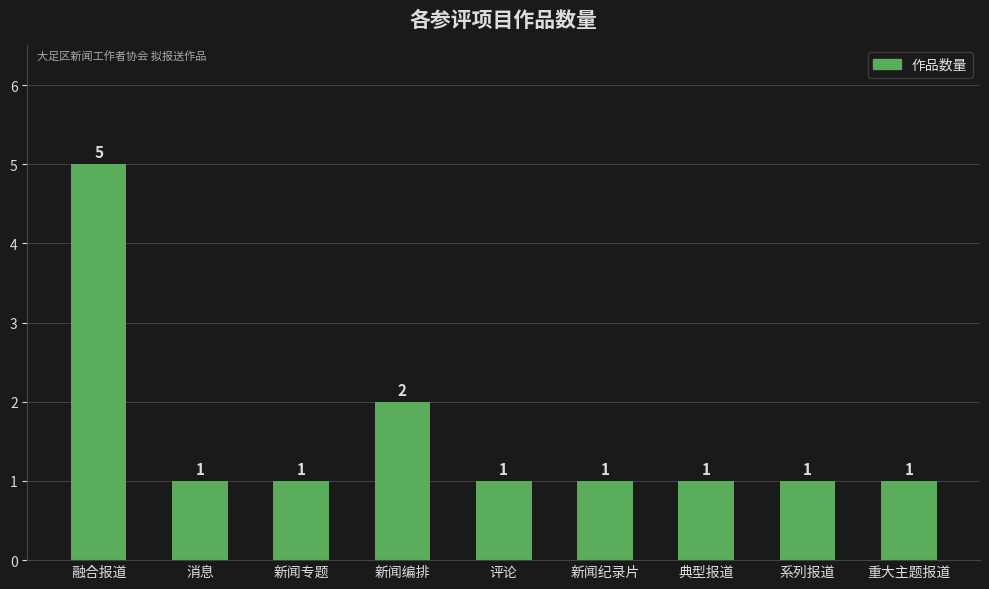

What is the value of the 3rd bar from the left?

1